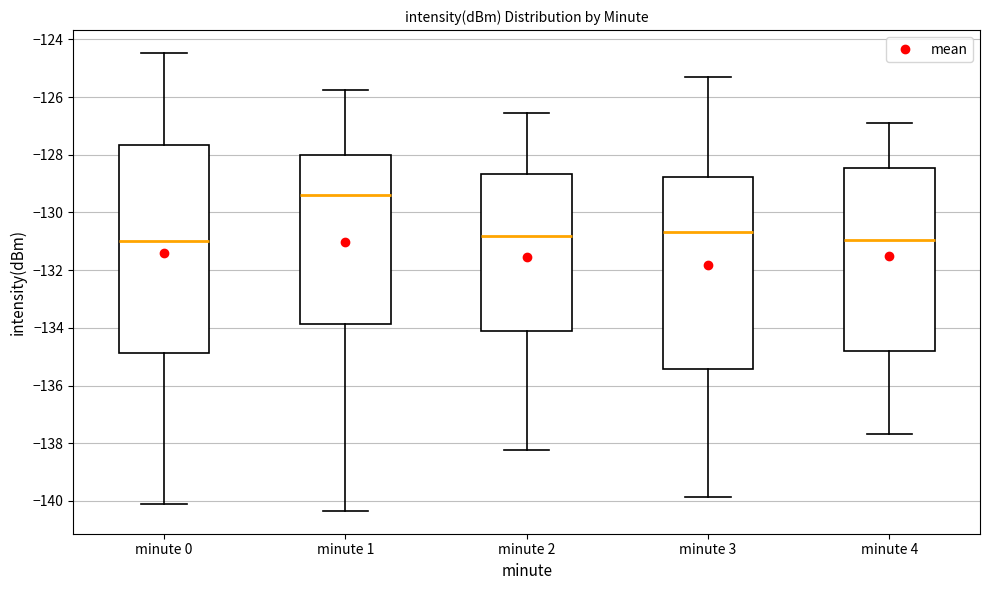

Where does the lower whisker of the box for minute 1 end on the y-axis? The values are not printed on the chart, so give them approximately, as read against the axis.

-140.4